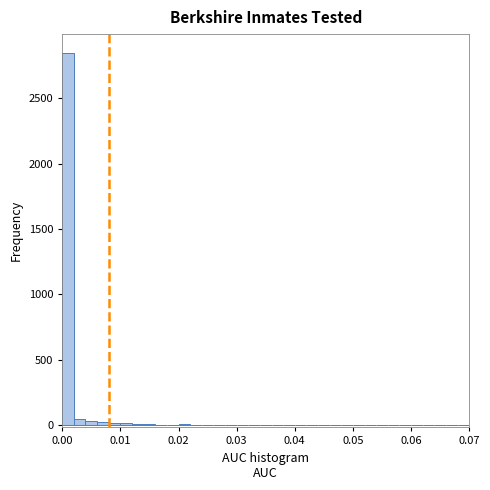

Read against the x-axis, roughly where is the centre of the tallest bar?

0.001